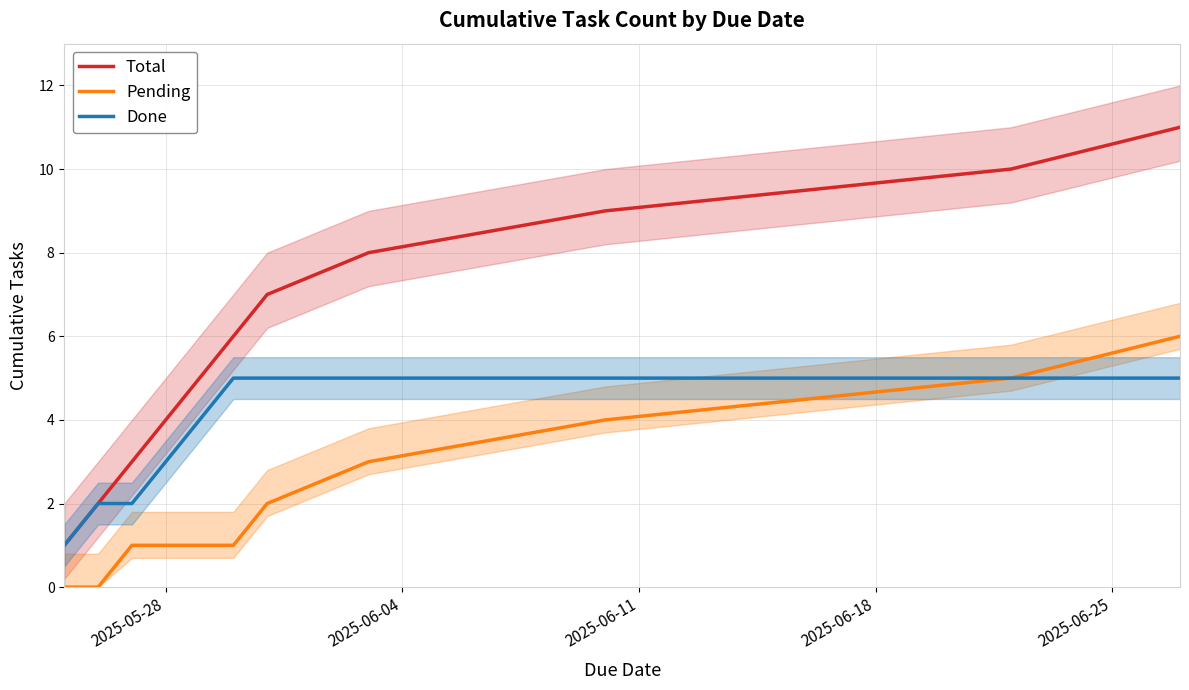

What is the highest value of the Total series?

11